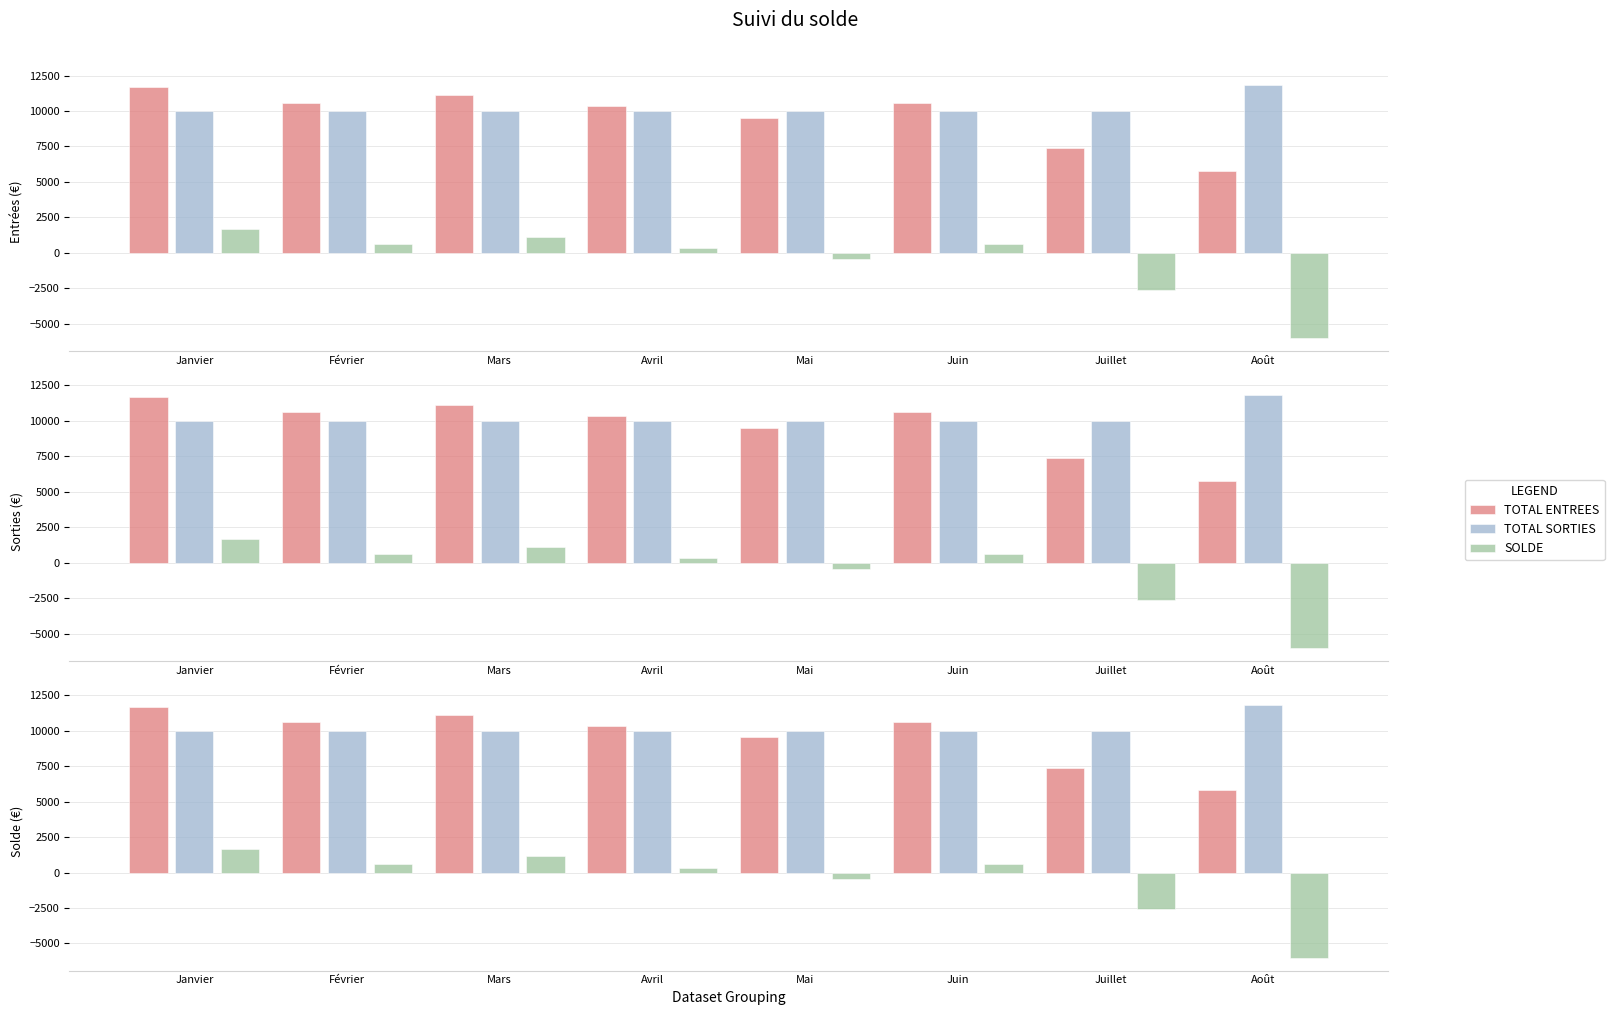

What is the total value across all series at Août?

11589.2